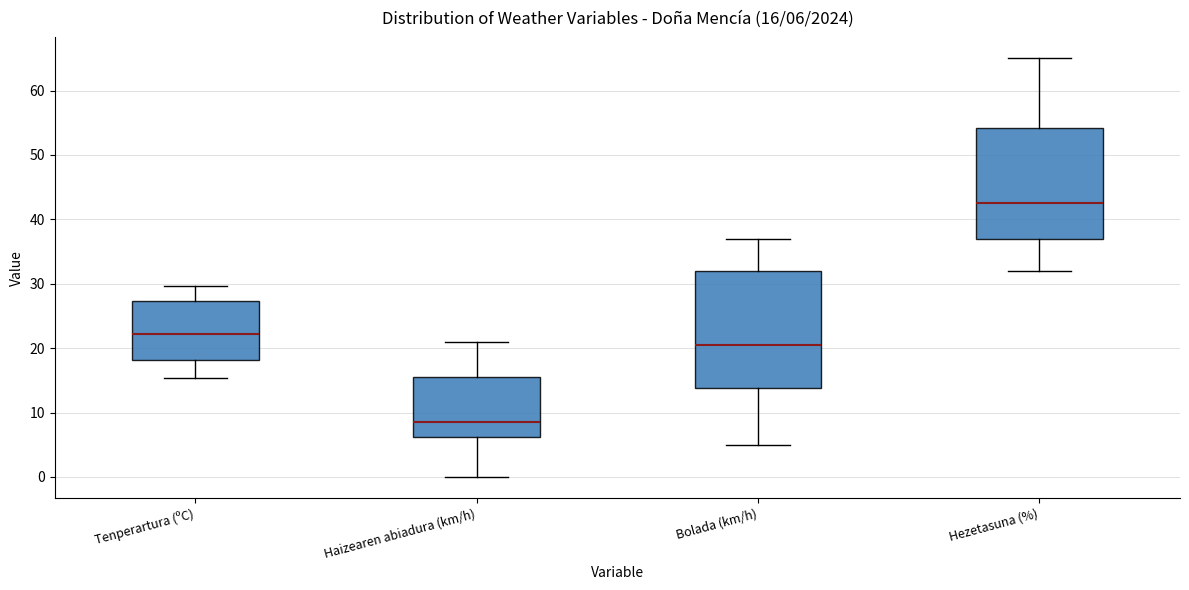

Comparing the boxes themselves (not the whiskers), which one is the tallest?

Bolada (km/h)